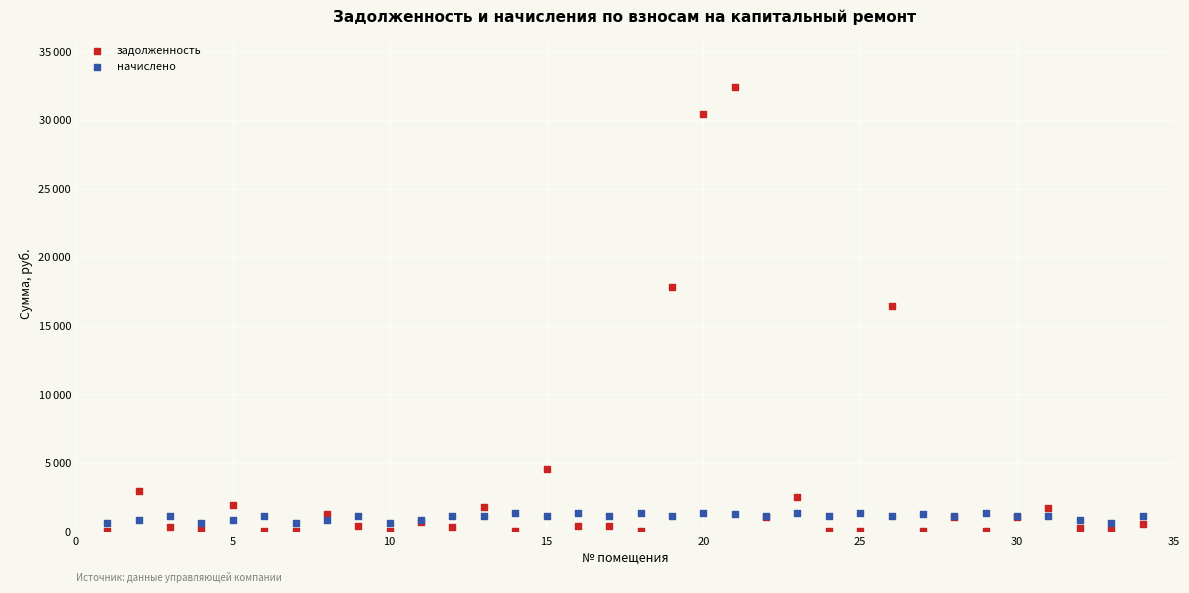

What are all the series names shown in the legend?

задолженность, начислено